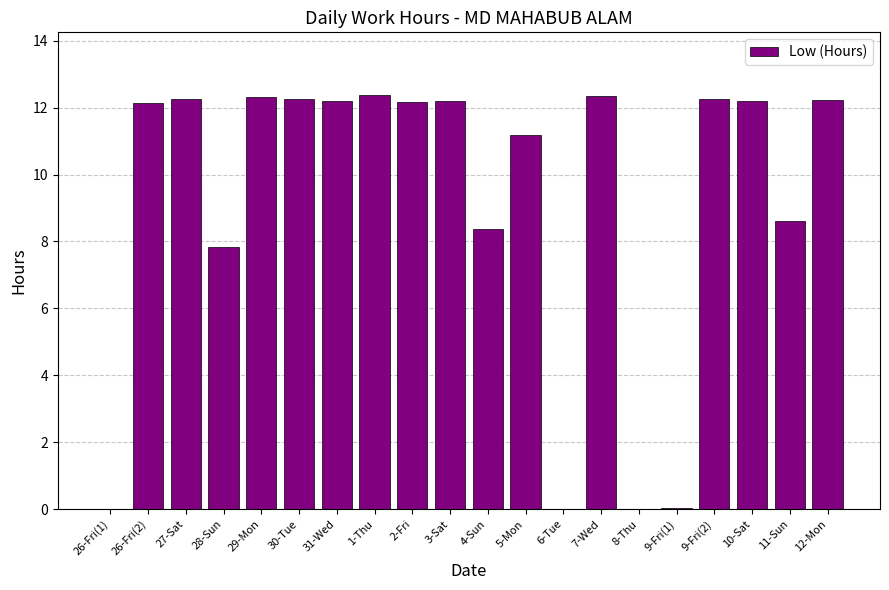

At which label is the value closest to 6?

28-Sun